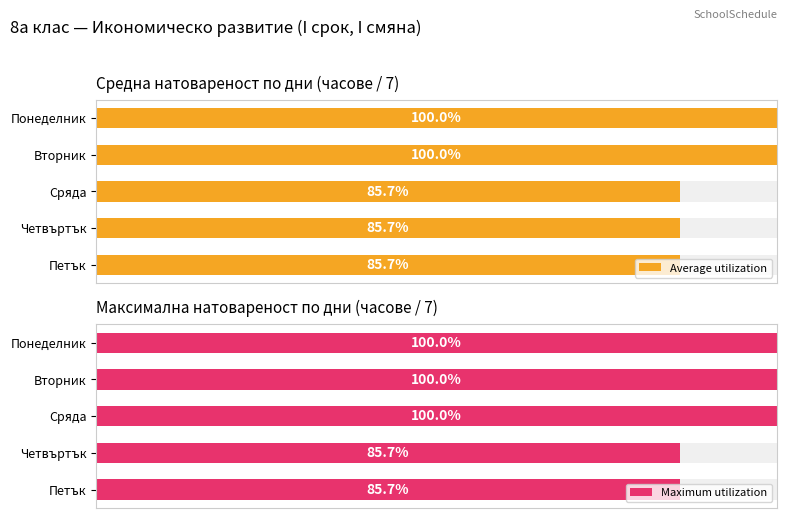

Rank the series by their average value, from lowest to highest.

Average utilization, Maximum utilization